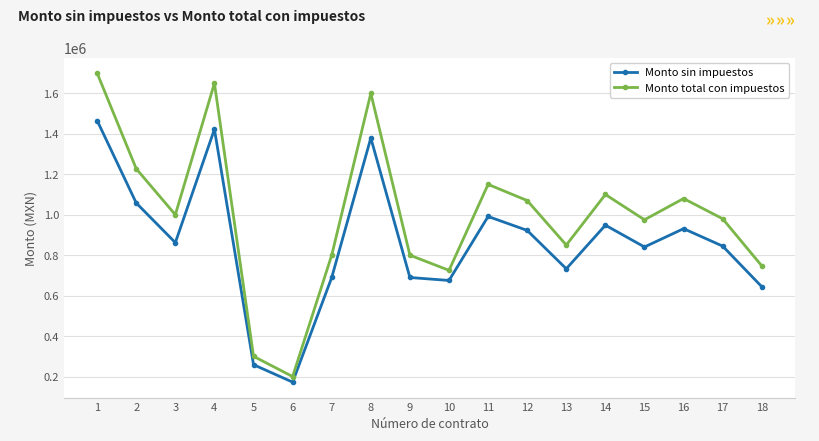

Does the chart display data point markers on the line(s)?

Yes